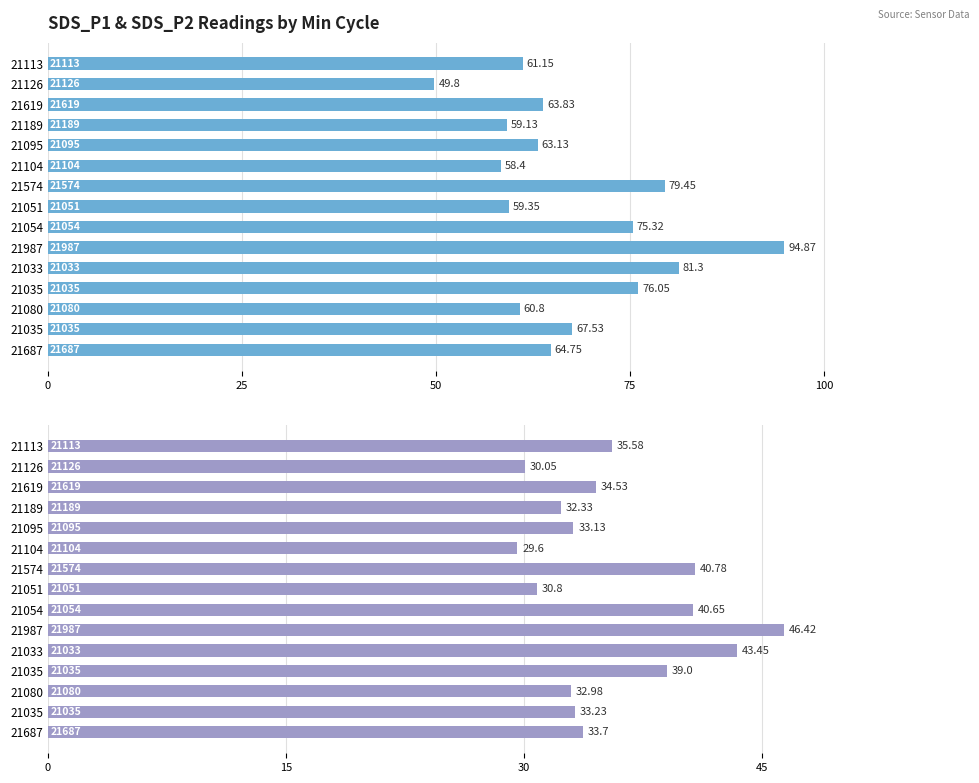

How many bars are there in total?

30